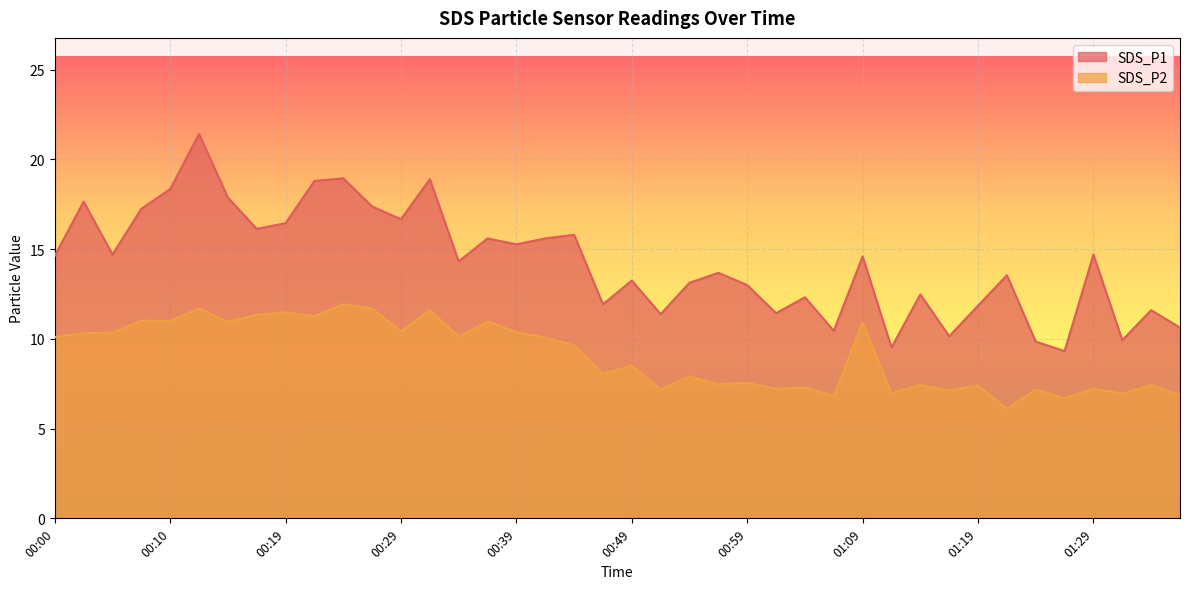

Reading left to right, extract all data points from this chart.

SDS_P1: 00:00=14.6	00:02=17.6	00:05=14.7	00:07=17.2	00:10=18.4	00:12=21.4	00:14=17.9	00:17=16.1	00:19=16.4	00:22=18.8	00:24=18.9	00:27=17.4	00:29=16.7	00:32=18.9	00:34=14.3	00:37=15.6	00:39=15.3	00:42=15.6	00:44=15.8	00:47=11.9	00:49=13.2	00:52=11.4	00:54=13.1	00:57=13.7	00:59=13.0	01:02=11.4	01:04=12.3	01:07=10.4	01:09=14.6	01:12=9.5	01:14=12.5	01:16=10.2	01:19=11.8	01:21=13.6	01:24=9.8	01:26=9.3	01:29=14.7	01:31=9.9	01:34=11.6	01:36=10.6
SDS_P2: 00:00=10.1	00:02=10.3	00:05=10.3	00:07=11.0	00:10=11.0	00:12=11.7	00:14=10.9	00:17=11.3	00:19=11.5	00:22=11.3	00:24=11.9	00:27=11.7	00:29=10.4	00:32=11.6	00:34=10.1	00:37=11.0	00:39=10.4	00:42=10.1	00:44=9.7	00:47=8.1	00:49=8.5	00:52=7.2	00:54=7.9	00:57=7.5	00:59=7.5	01:02=7.2	01:04=7.3	01:07=6.8	01:09=10.9	01:12=7.0	01:14=7.4	01:16=7.1	01:19=7.4	01:21=6.1	01:24=7.2	01:26=6.7	01:29=7.2	01:31=7.0	01:34=7.4	01:36=6.9